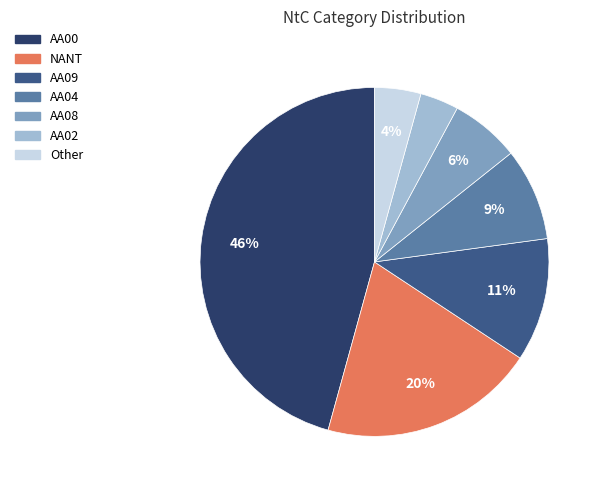

How many segments does this pie chart have?

7